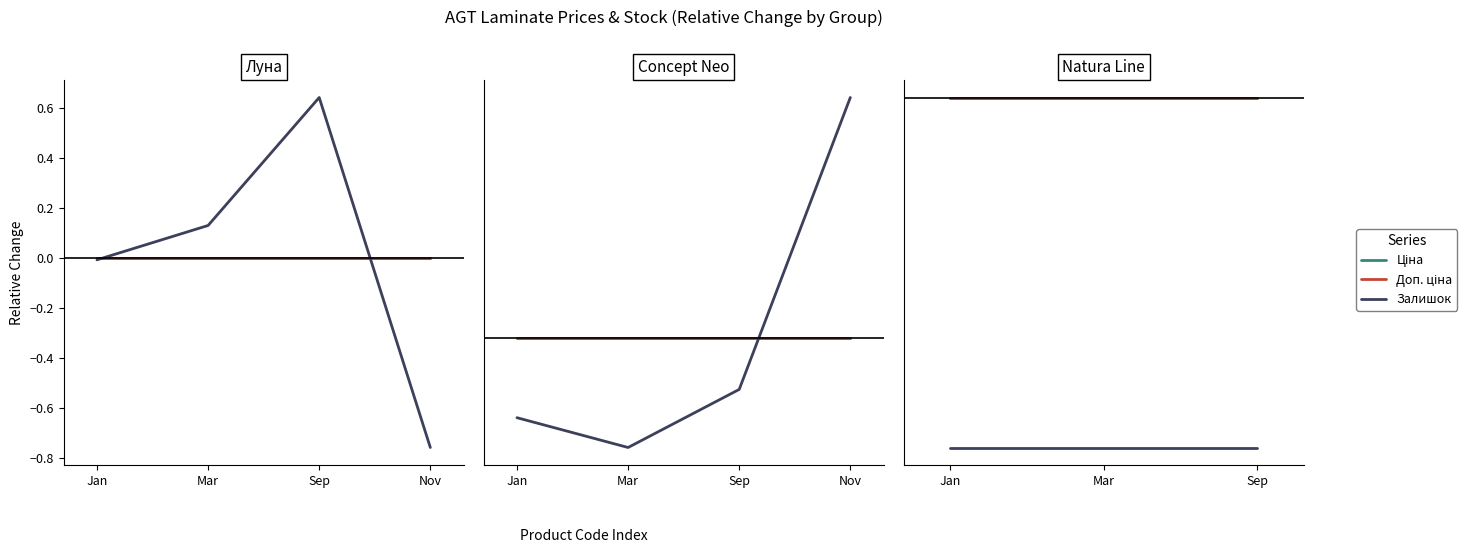

What is the label of the 3rd point from the right?

Jan